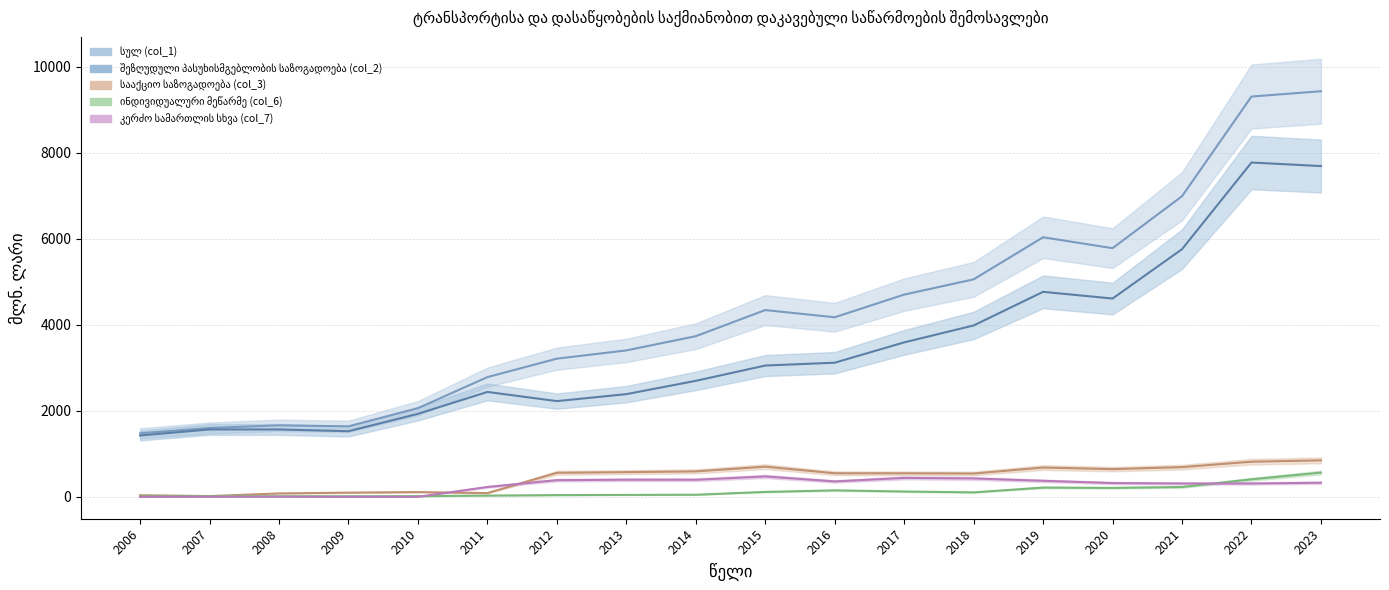

At which label does ინდივიდუალური მეწარმე (col_6) reach its peak?

2023